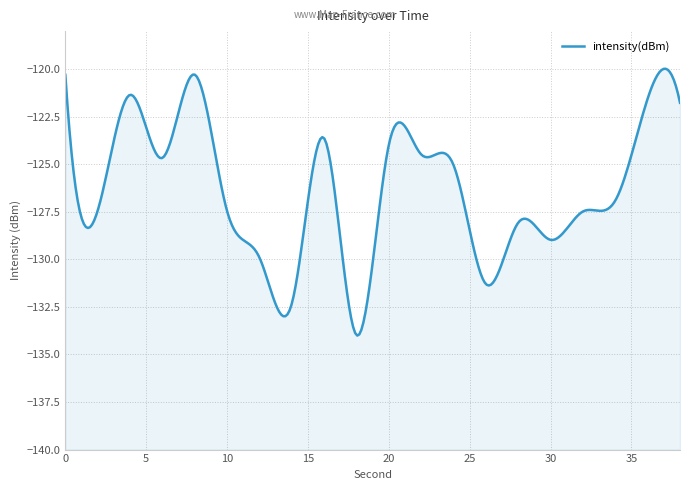

Reading left to right, extract all data points from this chart.

0=-120.3	2=-127.4	4=-121.4	6=-124.7	8=-120.3	10=-127.5	12=-129.9	14=-132.3	16=-123.6	18=-134.0	20=-124.0	22=-124.5	24=-125.0	26=-131.3	28=-128.1	30=-129.0	32=-127.5	34=-126.9	36=-121.5	38=-121.8